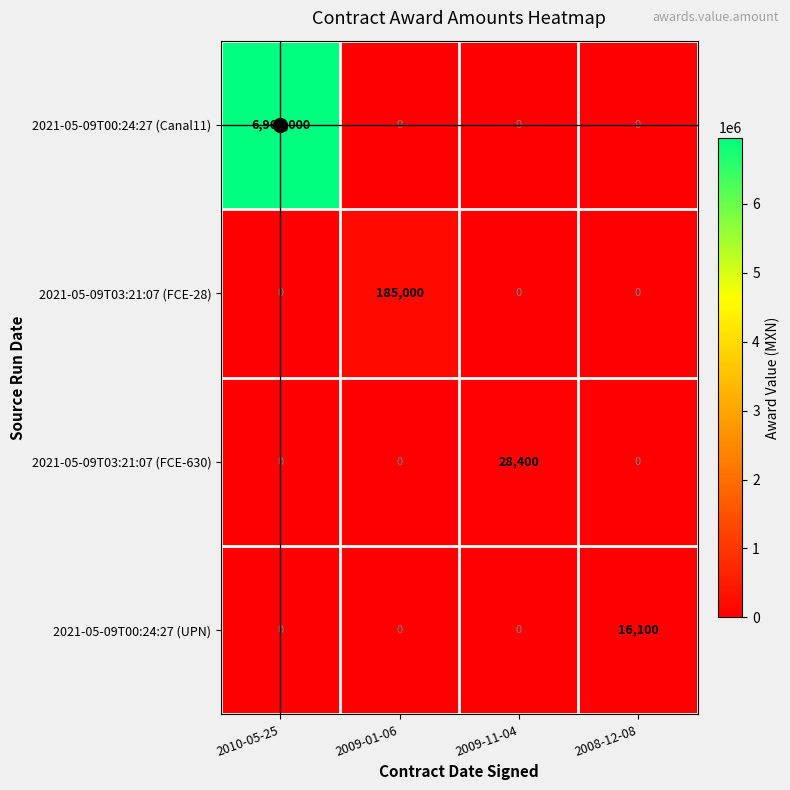

What is the difference between the maximum and second lowest values in the 2021-05-09T00:24:27 (UPN) series?

16100